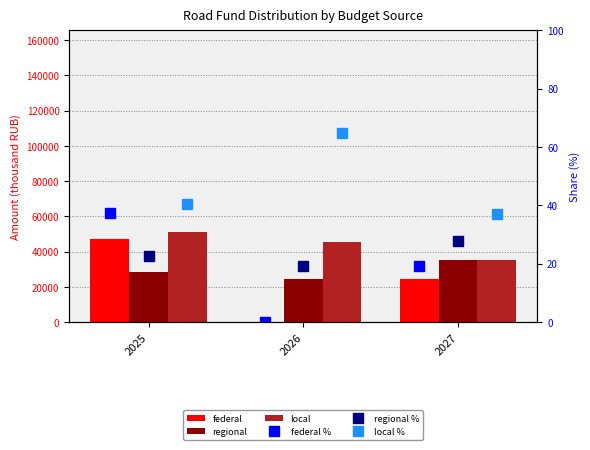

Between 2025 and 2027, which is larger?

2025